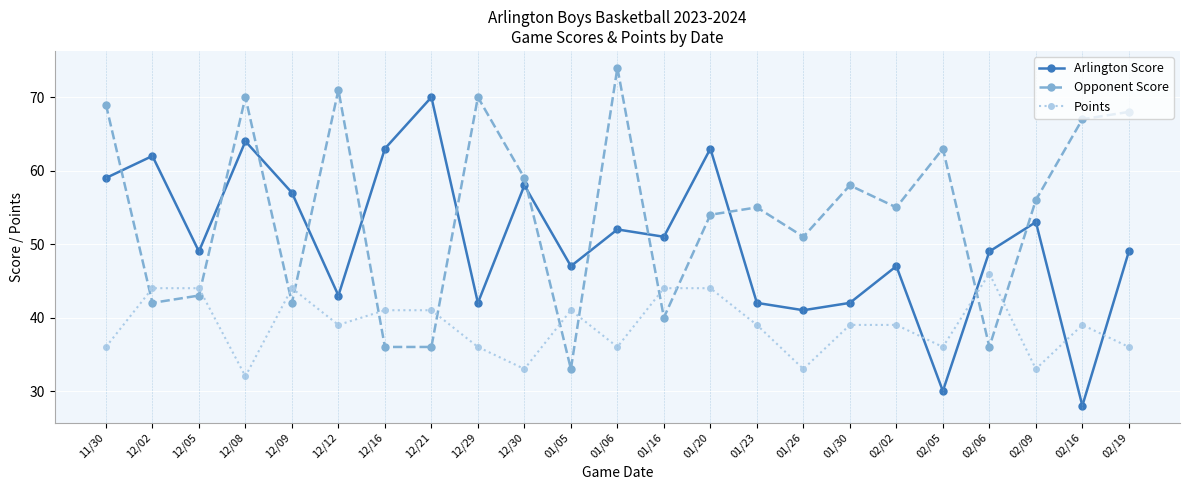

What is the difference between the second highest and second lowest values in the Points series?

11